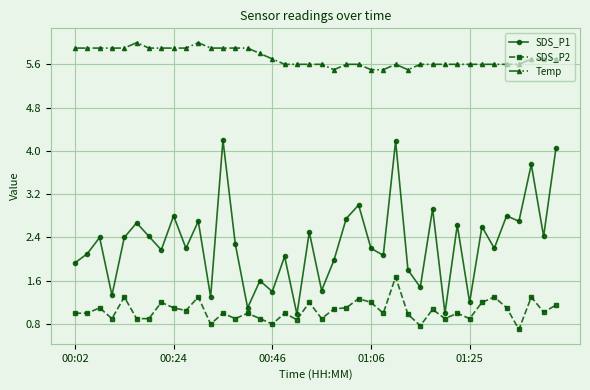

What are all the series names shown in the legend?

SDS_P1, SDS_P2, Temp